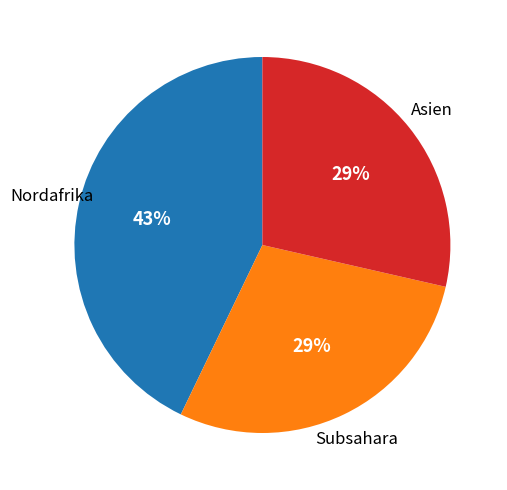

Which has a higher value, Subsahara or Nordafrika?

Nordafrika